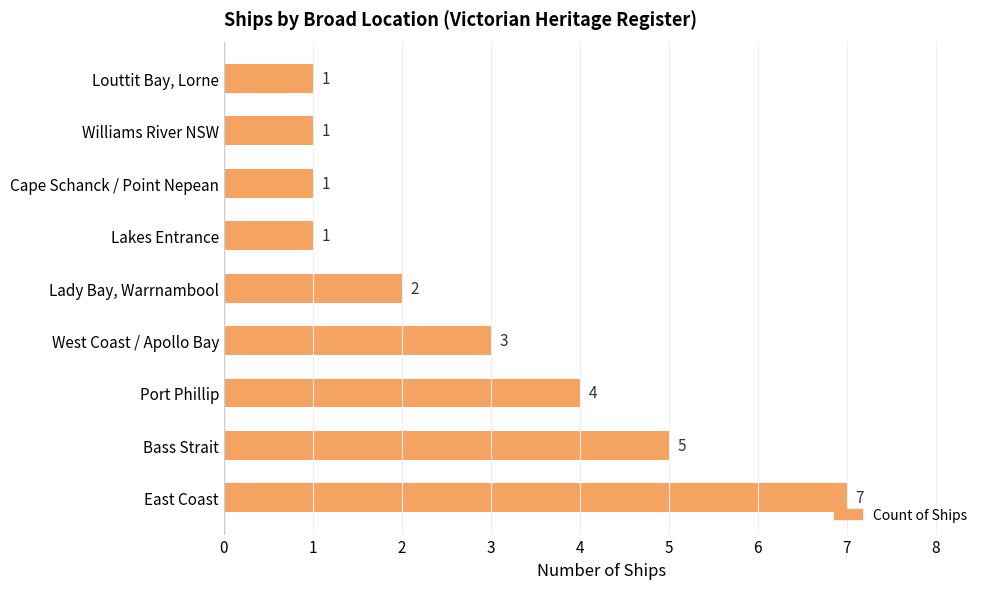

Count the values in the range 1 to 4.

7